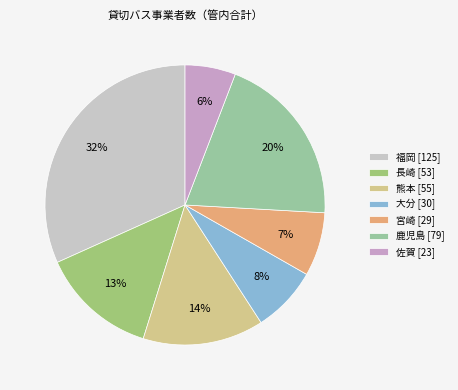

What percentage is the 熊本 slice, to the nearest percent?

14%